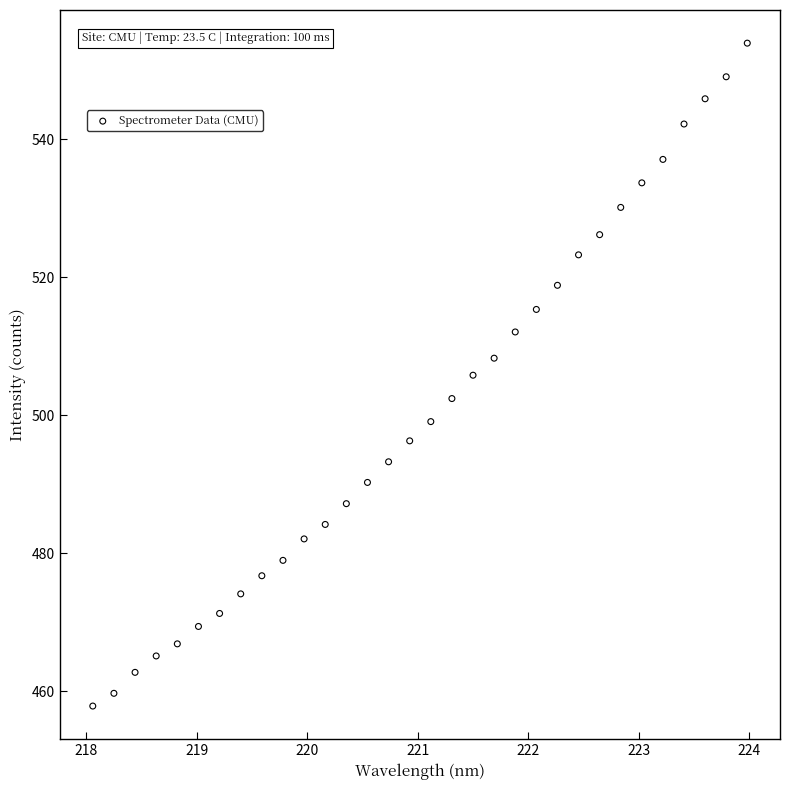

What is the range of Y values (max minus min)?

96.1